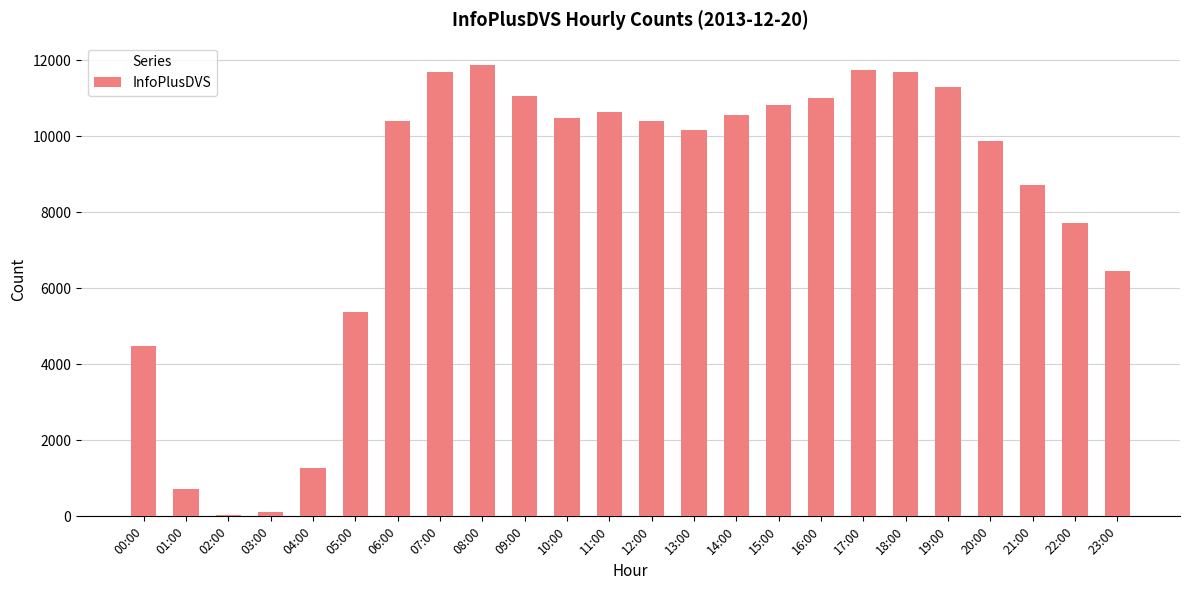

What is the difference between the maximum and second lowest values?

11763